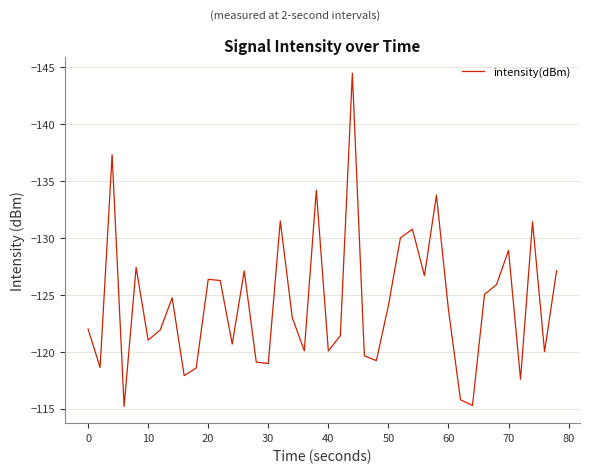

What is the greatest value displayed?

-115.2